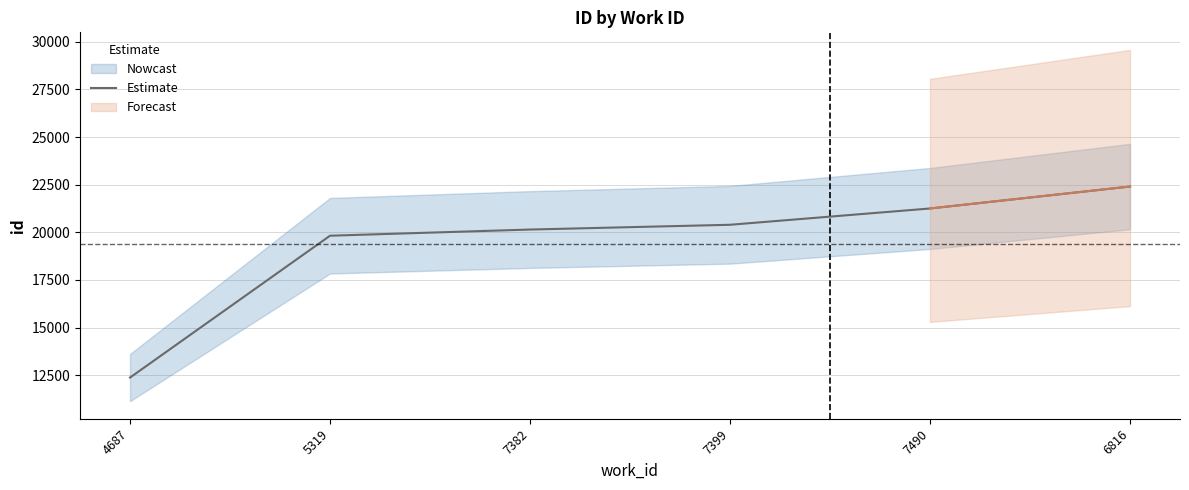

What position from the right is 5319?

5